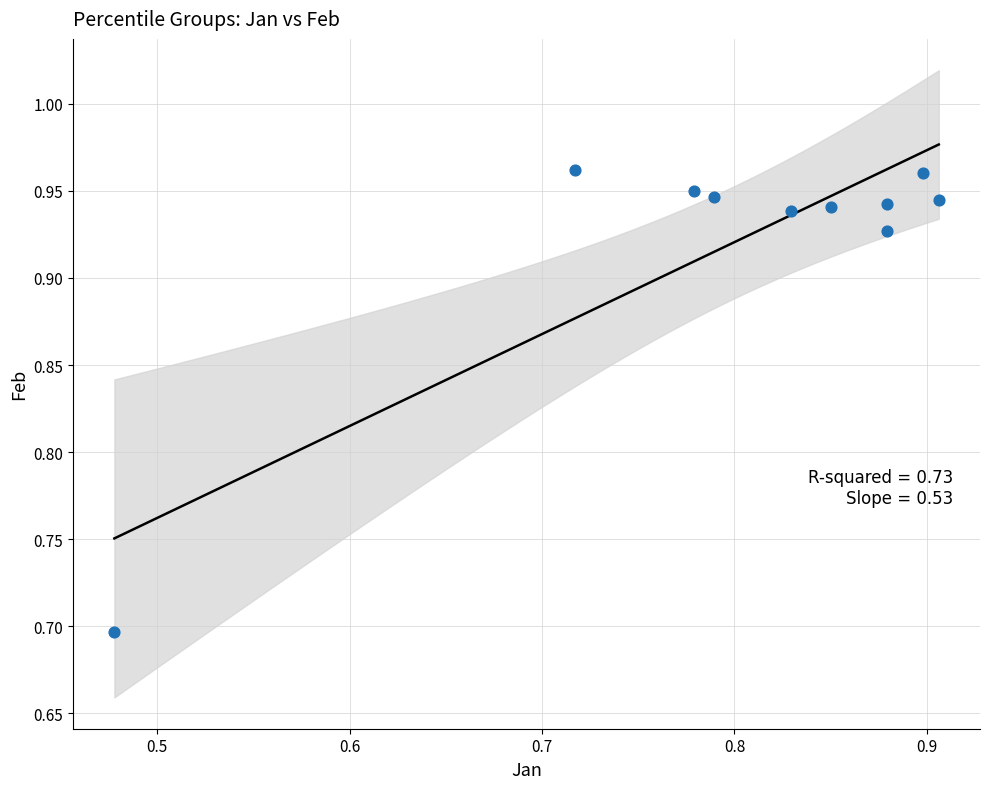

What Y value in the scatter plot is closest to 0?

0.7